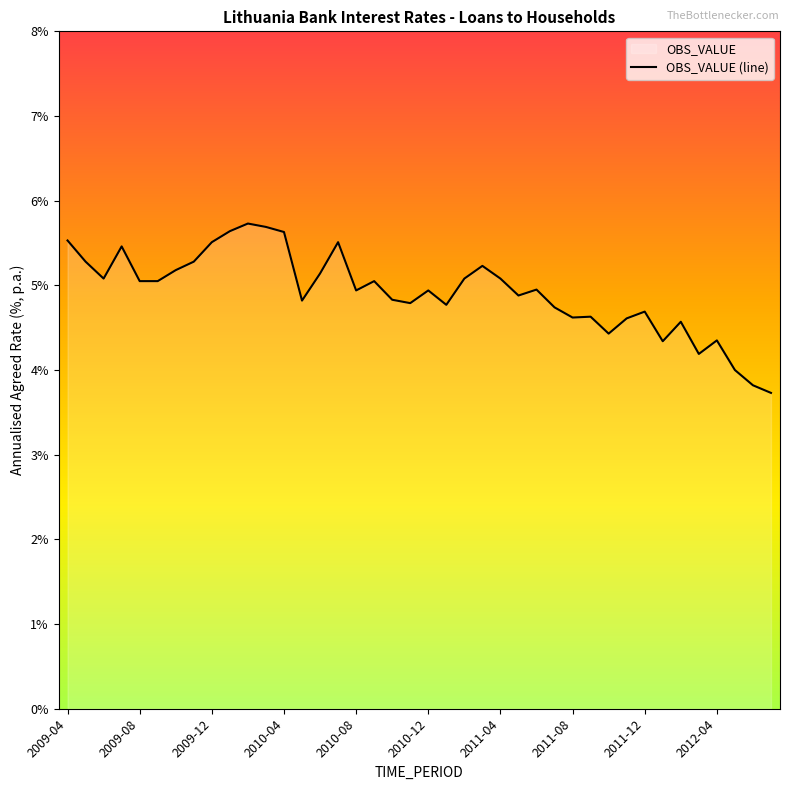

What is the minimum value shown in the chart?

3.7